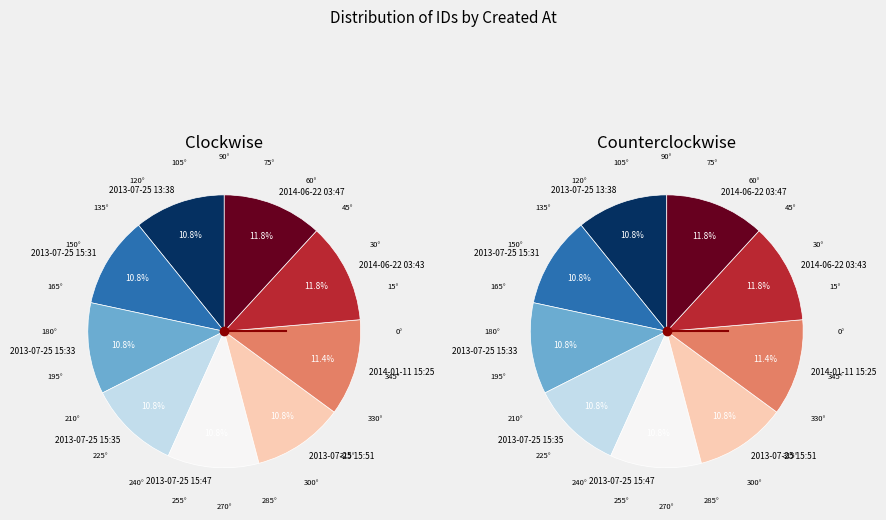

Count the number of slices in the pie.

9